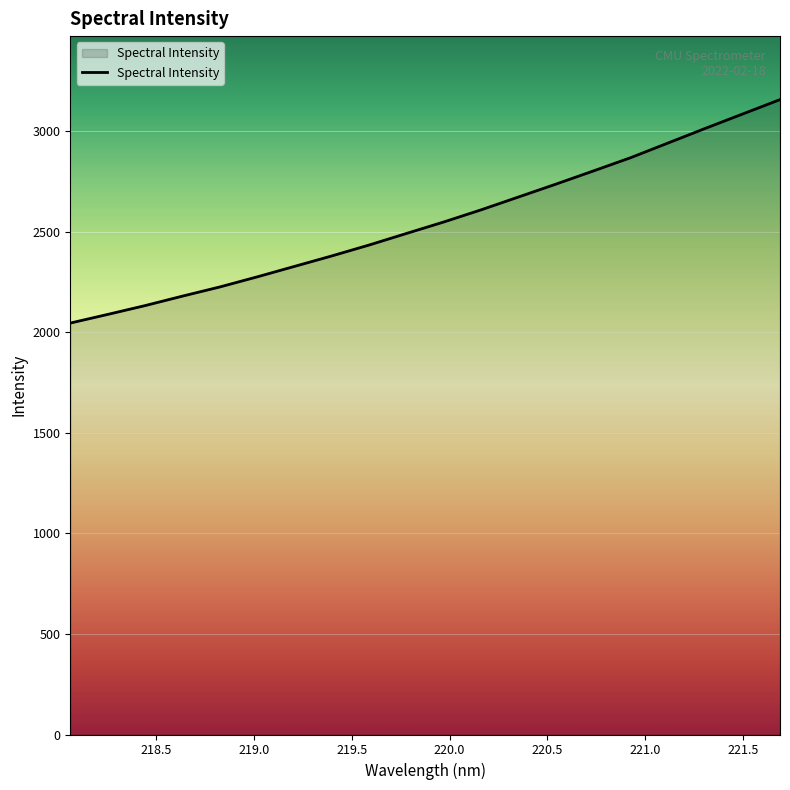

What is the smallest value displayed?

2046.5